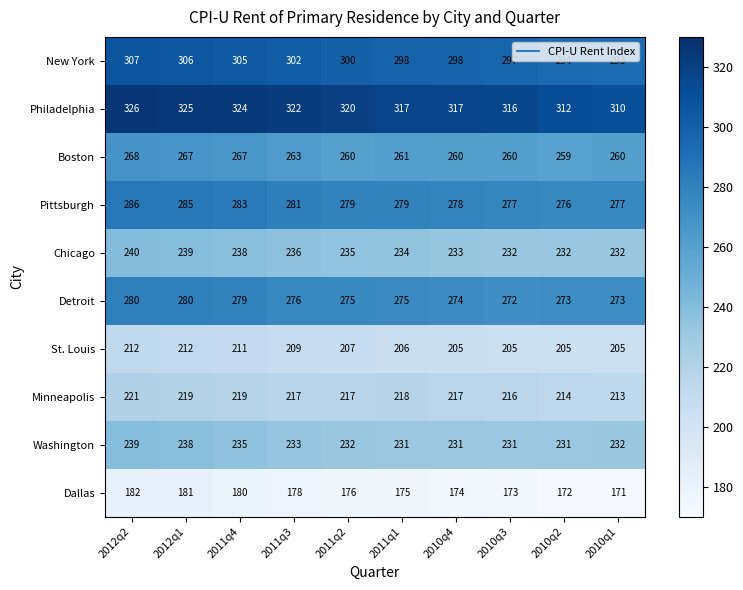

Which series has the widest spread of values?

Philadelphia